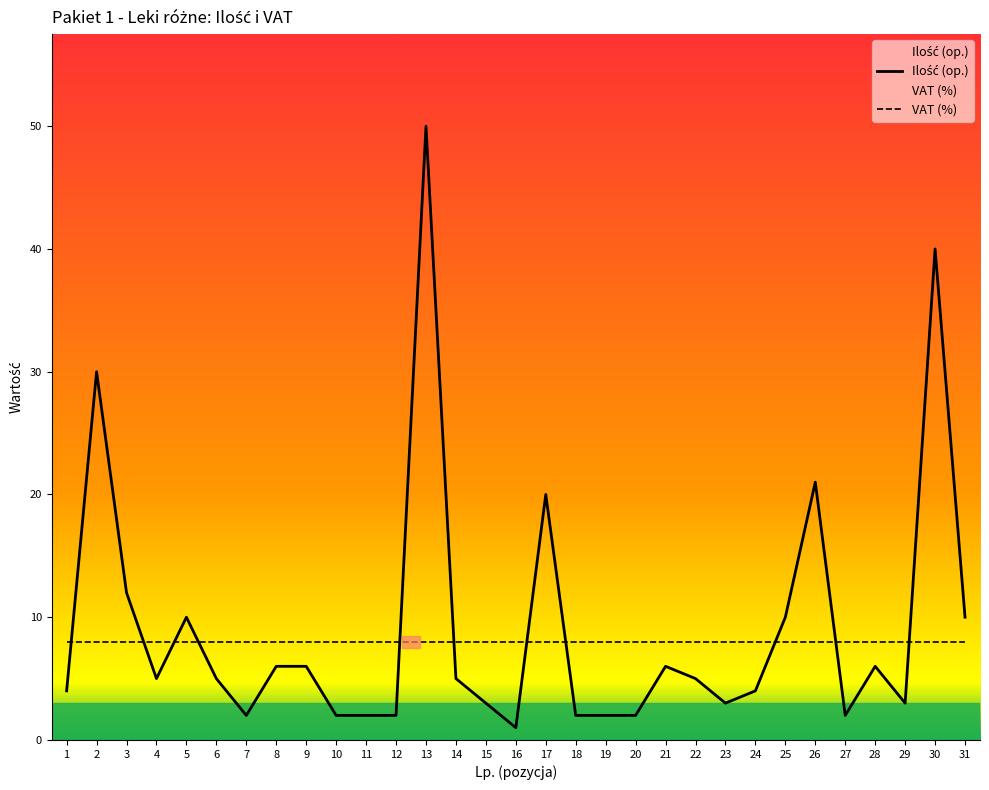

Rank the series at 24 from highest to lowest value.

VAT (%), Ilość (op.)